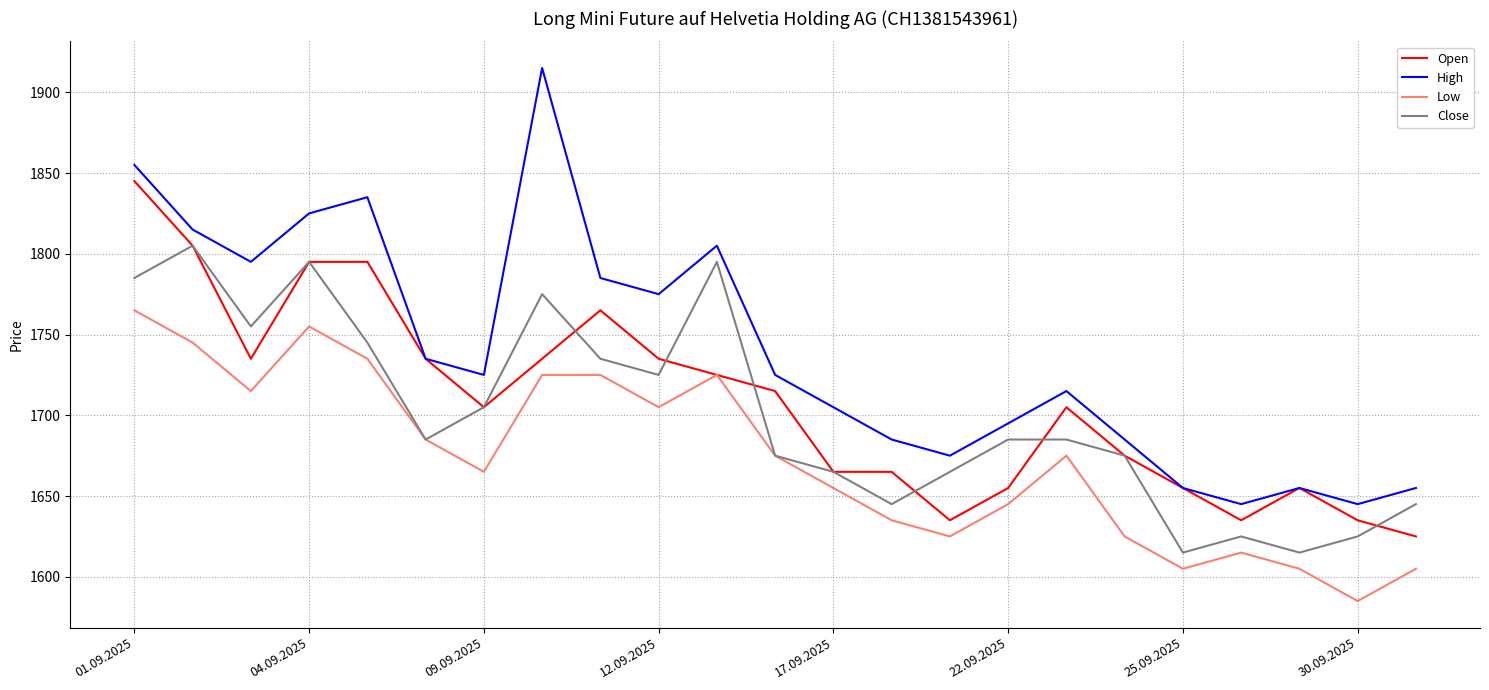

Which series has the largest total across all categories?

High